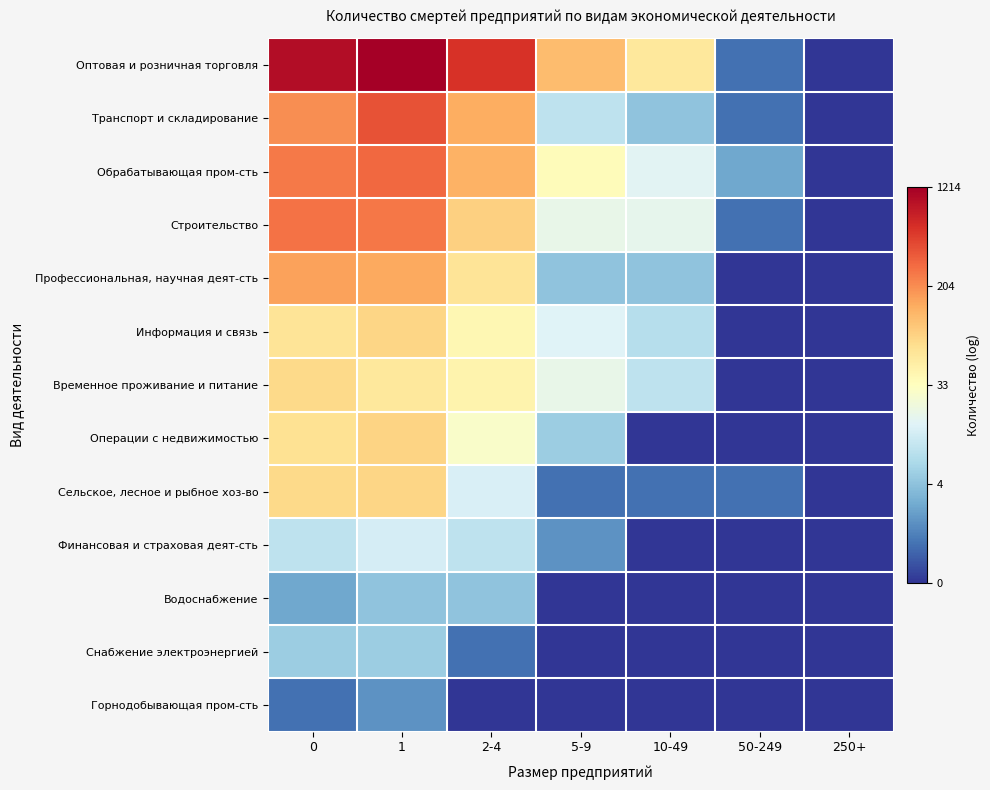

What is the difference between the highest and lowest values at 10-49?

4.1